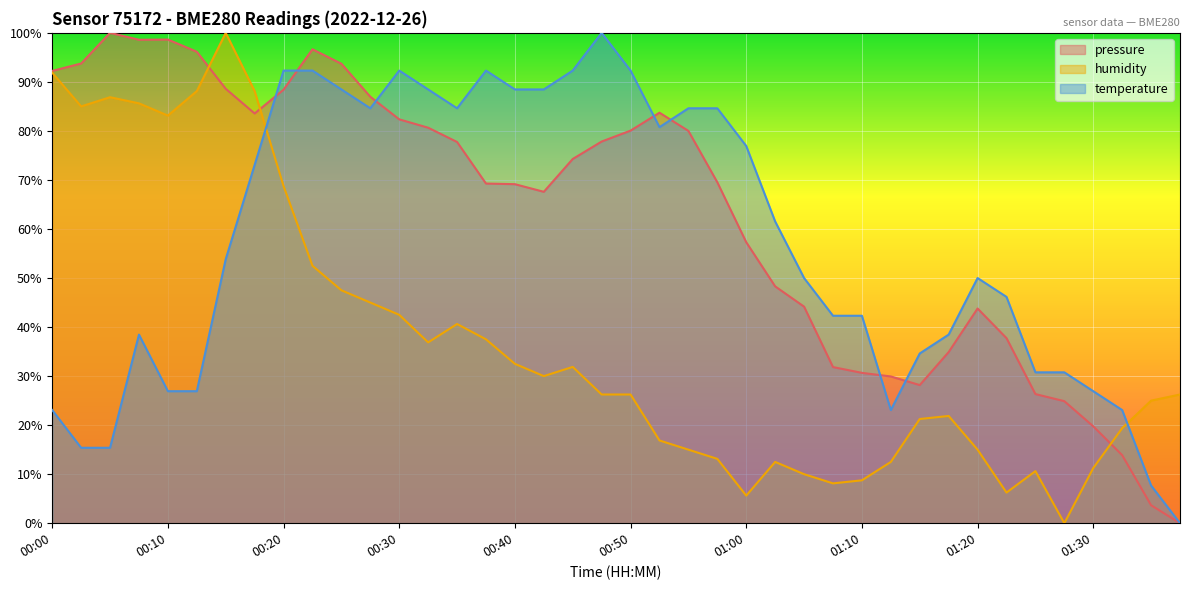

What is the difference between the highest and lowest values at 00:17?

15.0